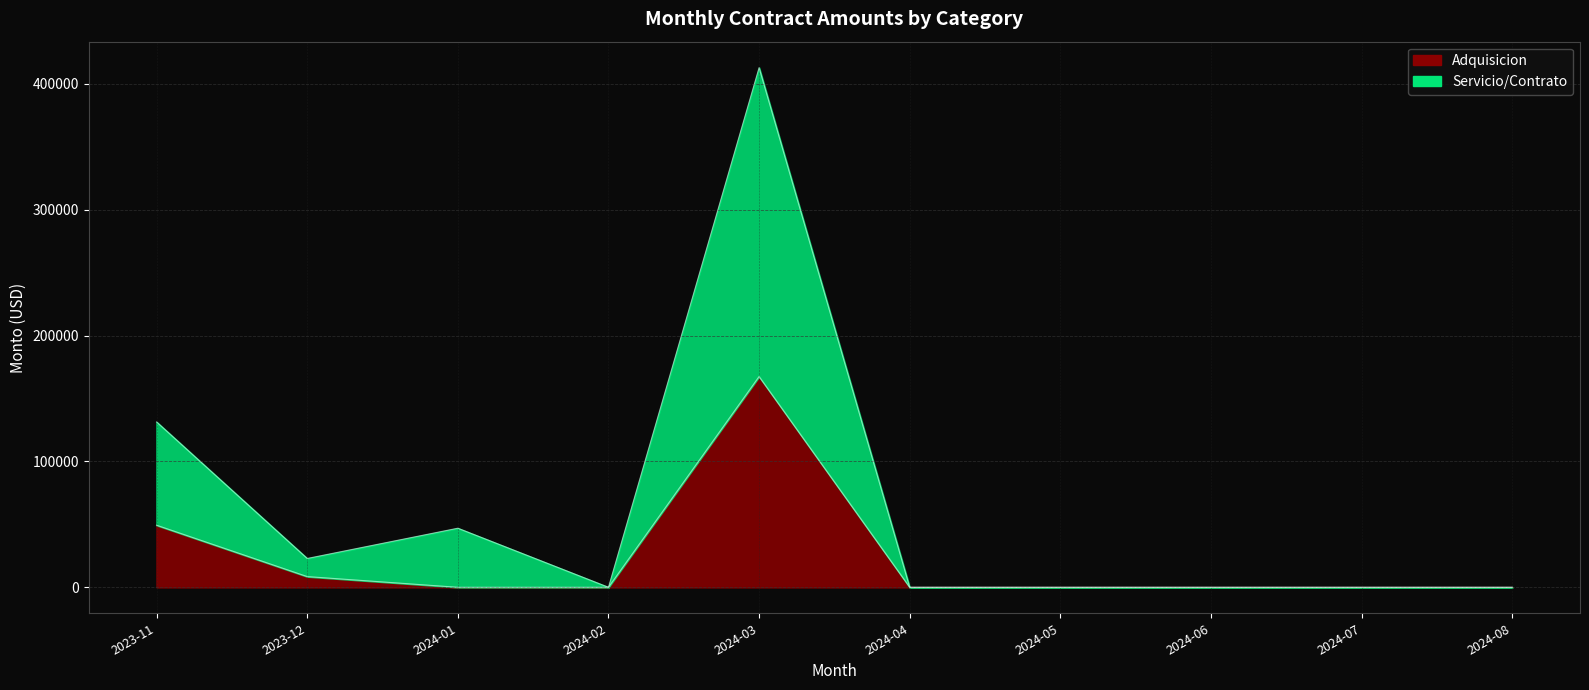

The value of Adquisicion at 2024-02 is 88273.2. True or false?

False